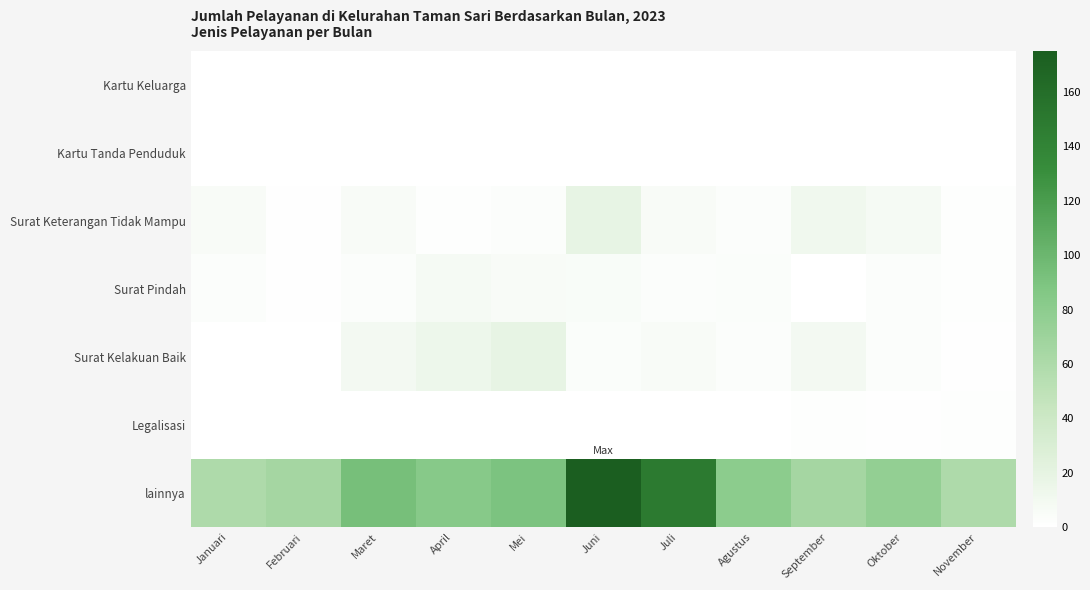

At which category is the sum across all series the highest?

Juni